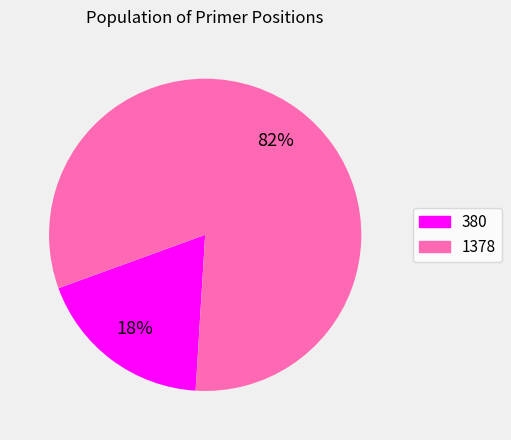

Do 1378 and 380 together represent more than half of the pie?

Yes